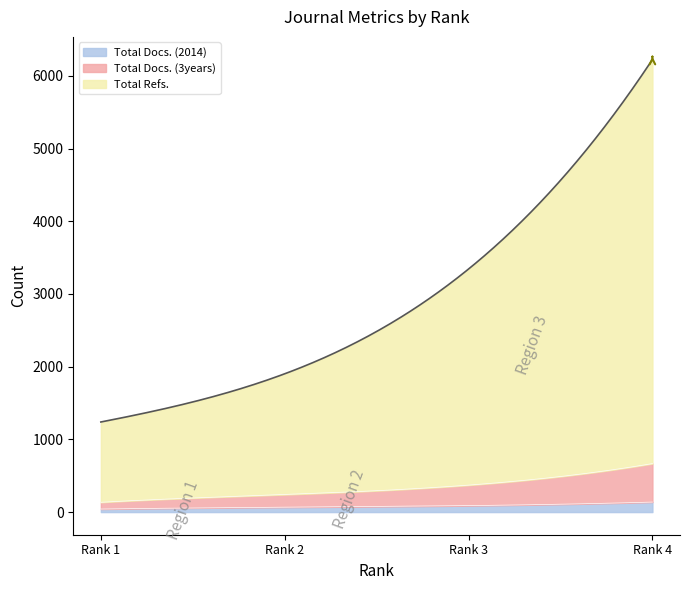

True or false: Total Docs. (2014) and Total Docs. (3years) cross at least once.

False